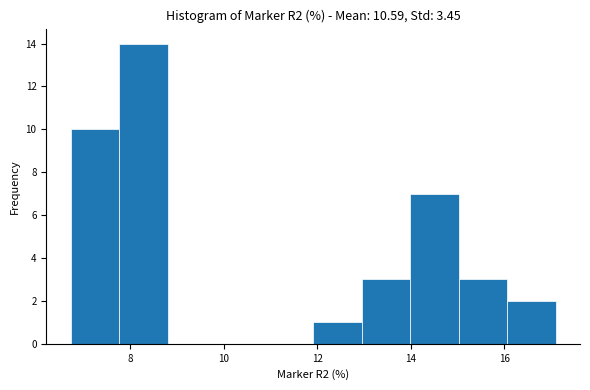

What is the height of the bar covering 6.8 to 7.8 on the x-axis? Neither the bar edges nor the heights are printed on the chart, so give them approximately, as read against the axes.

10